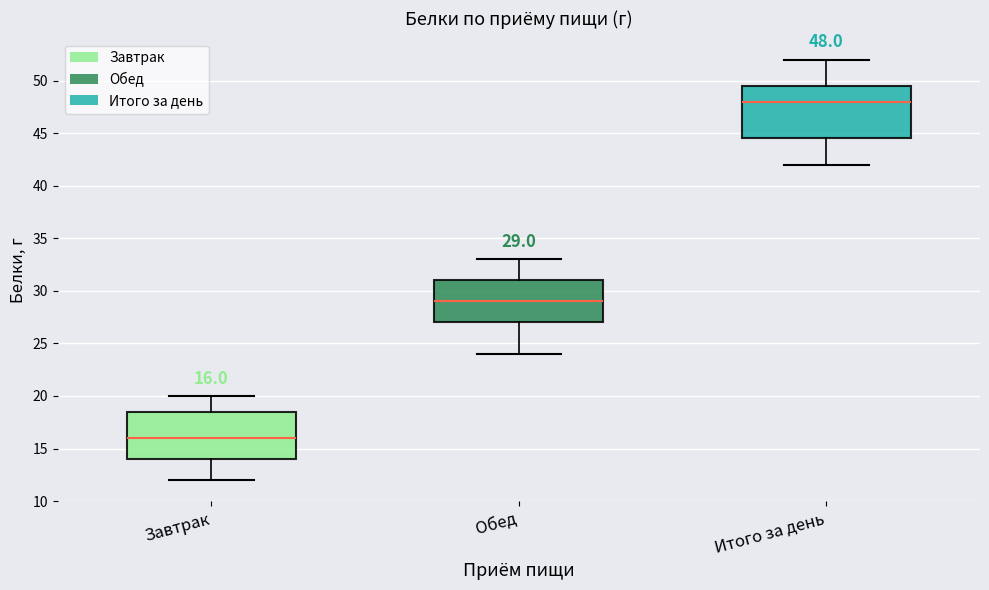

Which box's median line is the lowest?

Завтрак